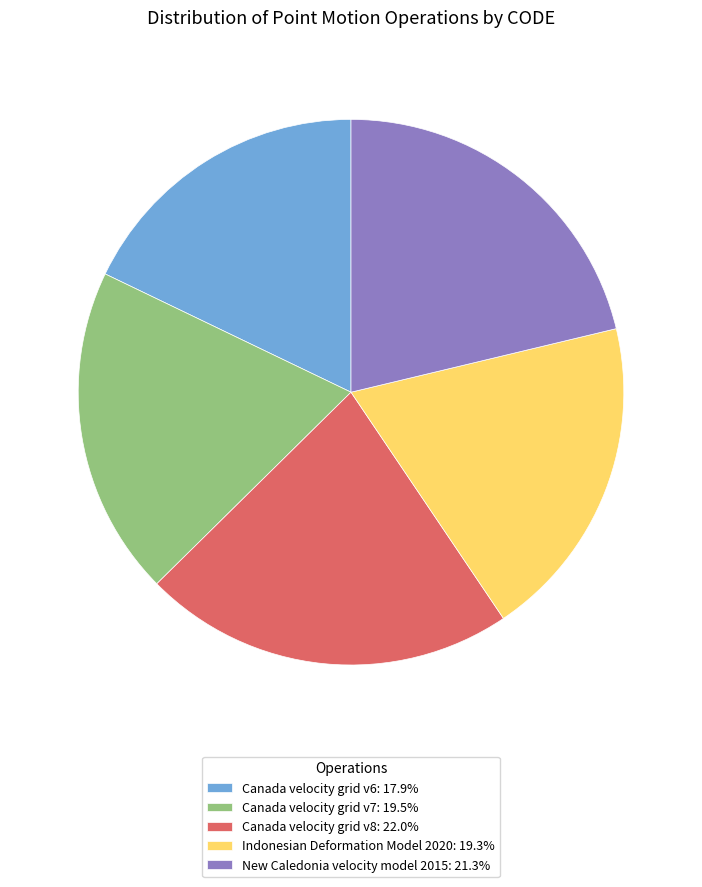

Combined, do Canada velocity grid v7: 19.5% and Canada velocity grid v6: 17.9% account for over 50%?

No